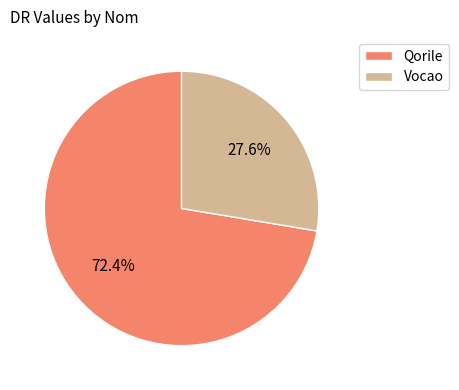

Does Vocao account for over 50% of the chart?

No